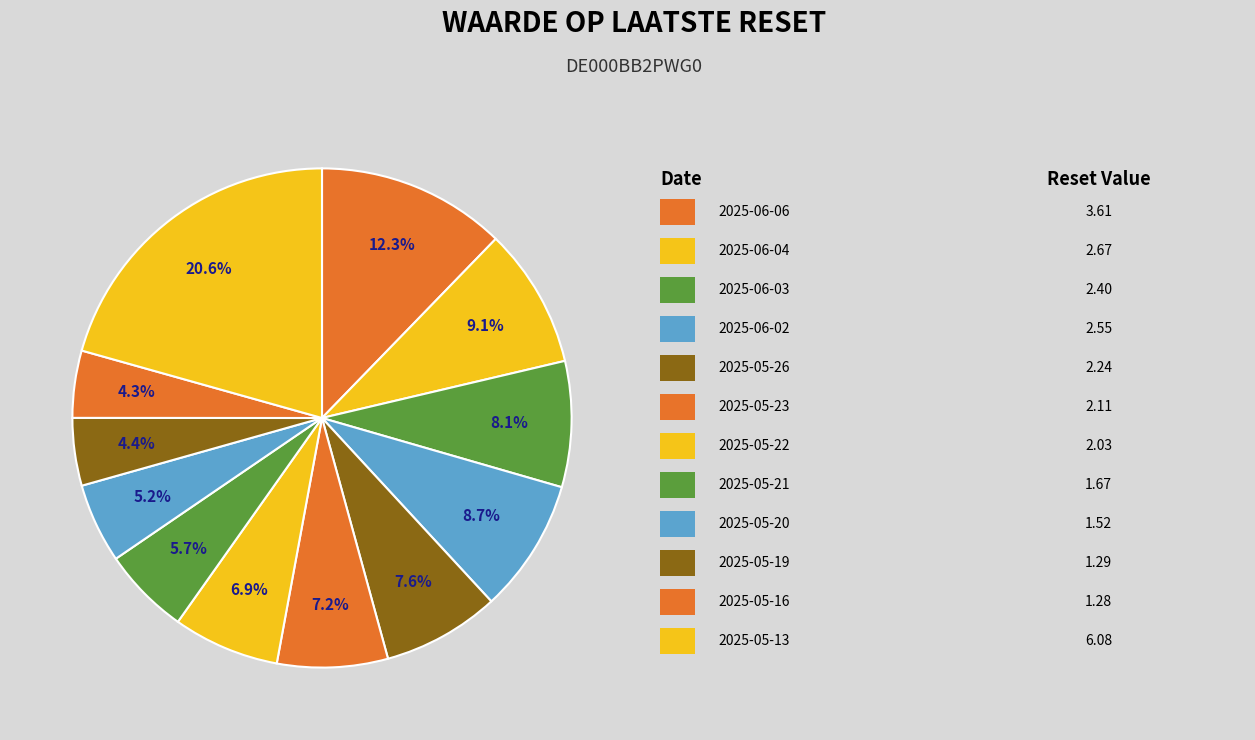

How many segments does this pie chart have?

12